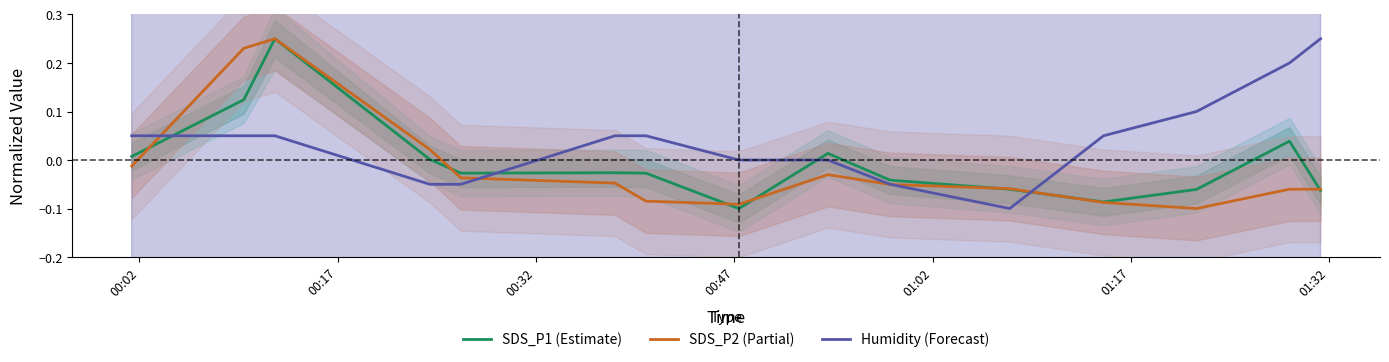

True or false: Humidity (Forecast) and SDS_P1 (Estimate) intersect in this chart.

True